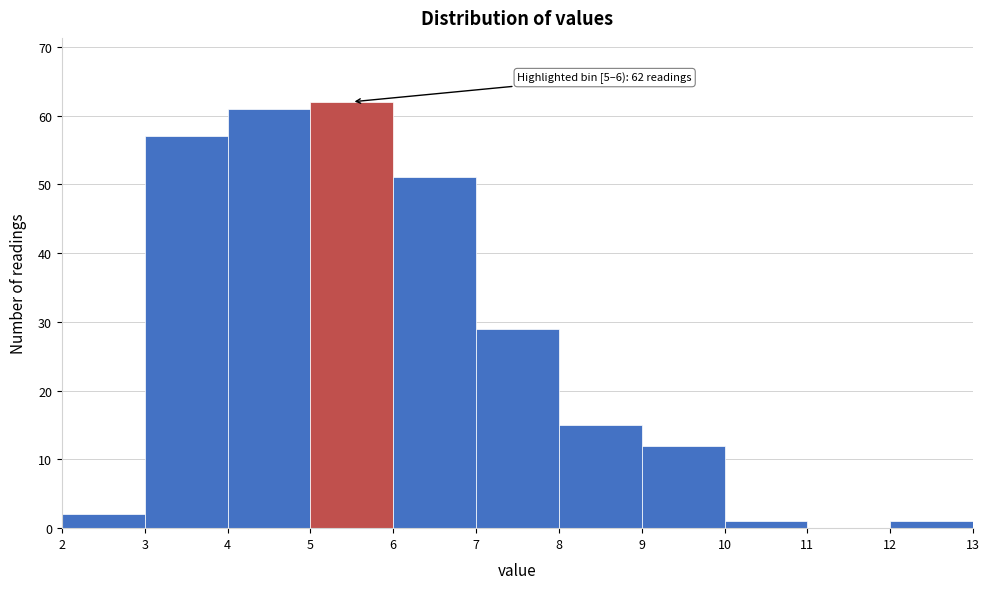

Over which range of the x-axis is the bar tallest?

5 to 6